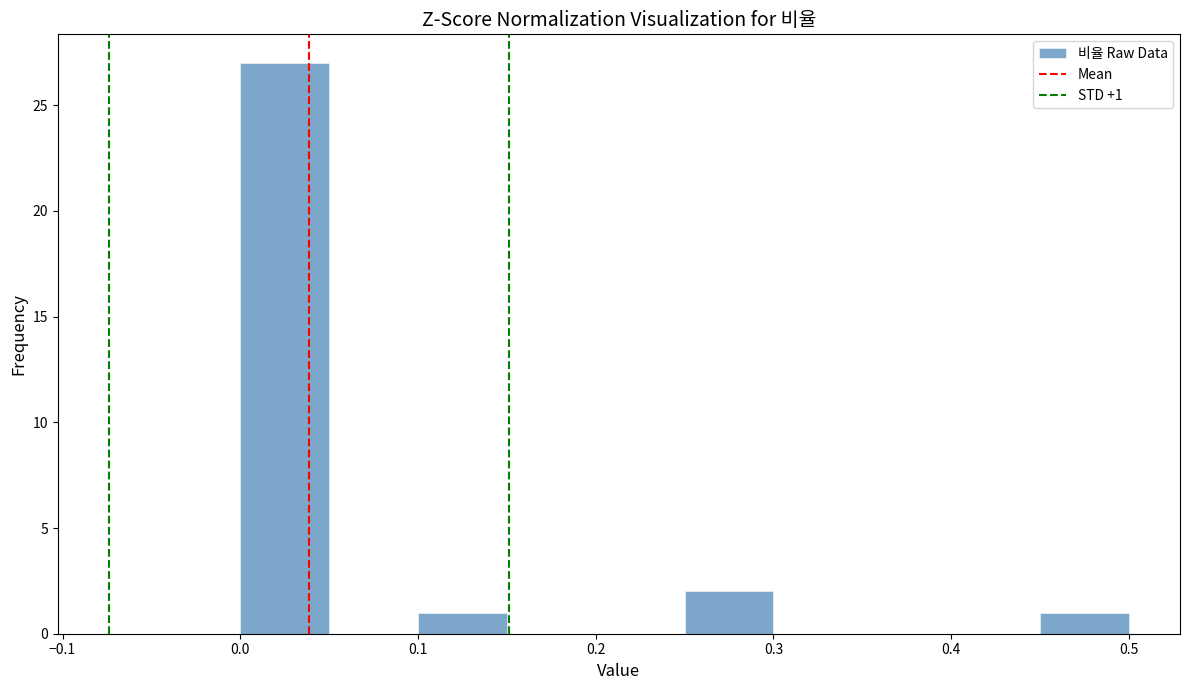

Over which range of the x-axis is the bar tallest?

0.00 to 0.05